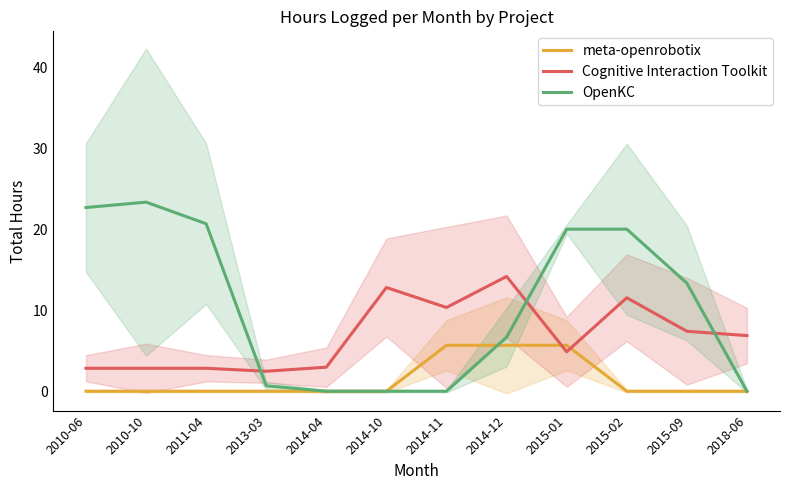

At how many categories does at least one series exceed 1?

12